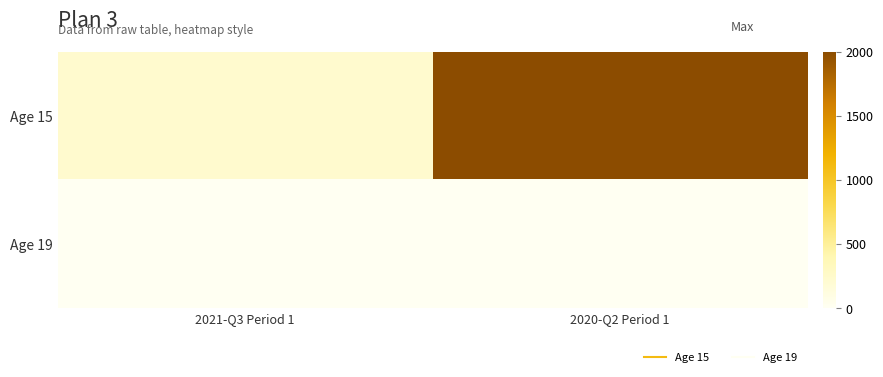

At which category does the chart reach its minimum across all series?

2021-Q3 Period 1